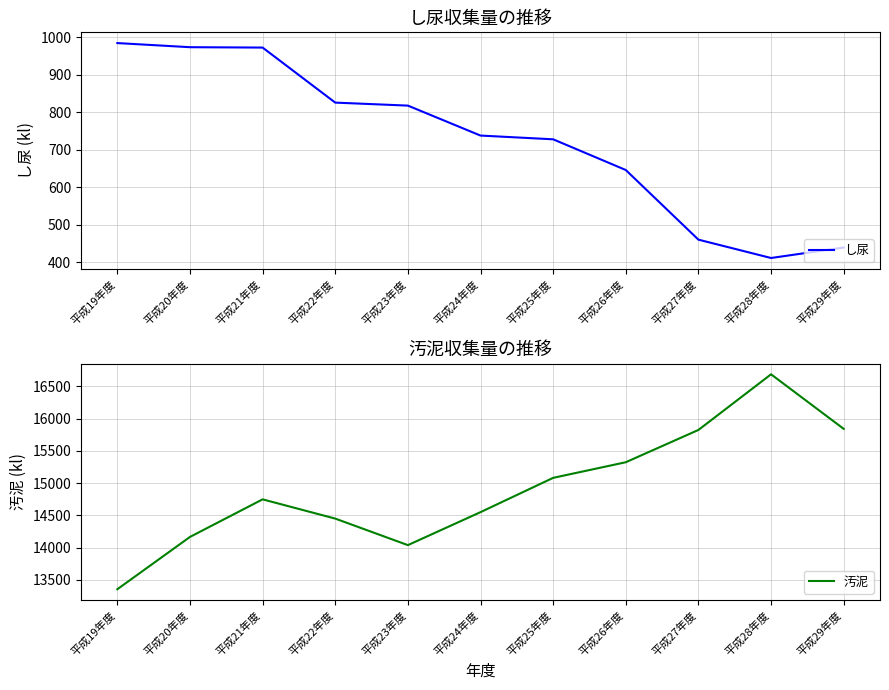

At which category does the chart reach its minimum across all series?

平成28年度